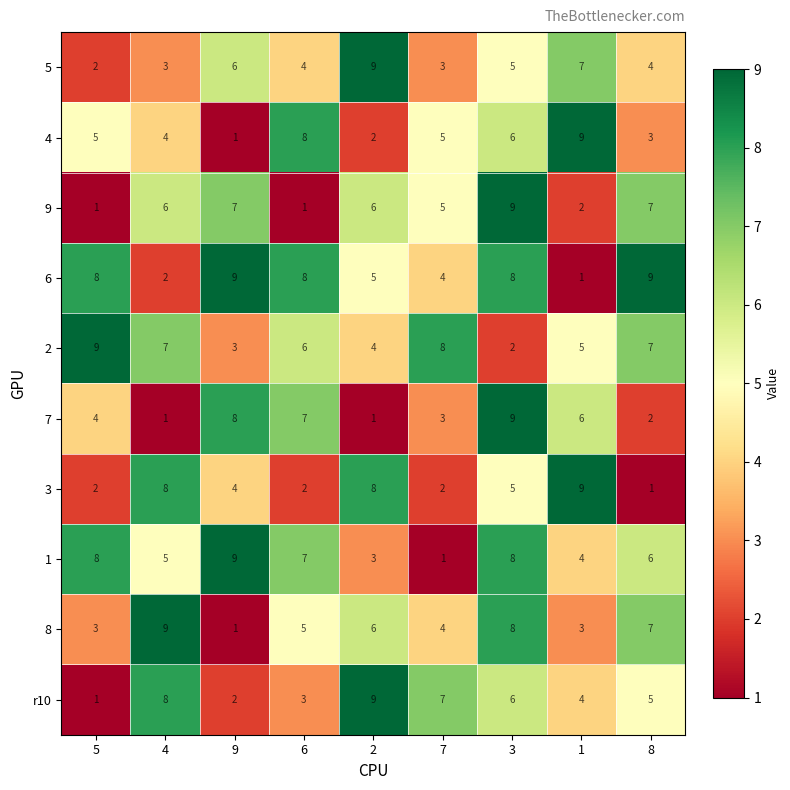

The 5 series shows 3 at 7. True or false?

True